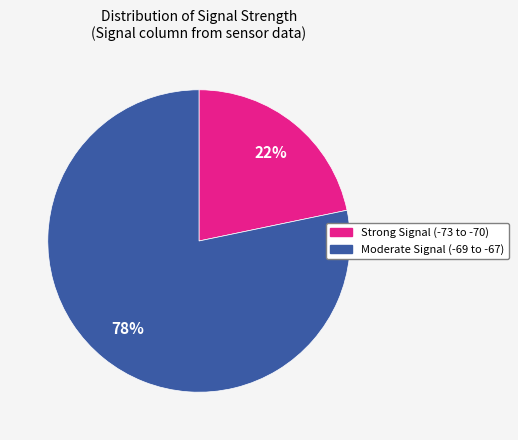

How many slices are in this pie chart?

2